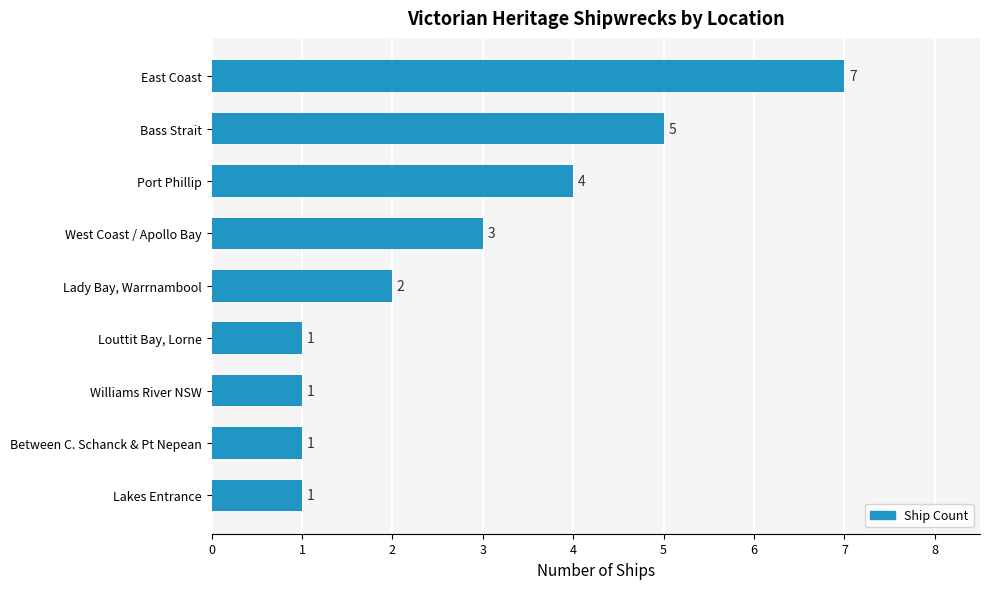

What is the greatest value displayed?

7